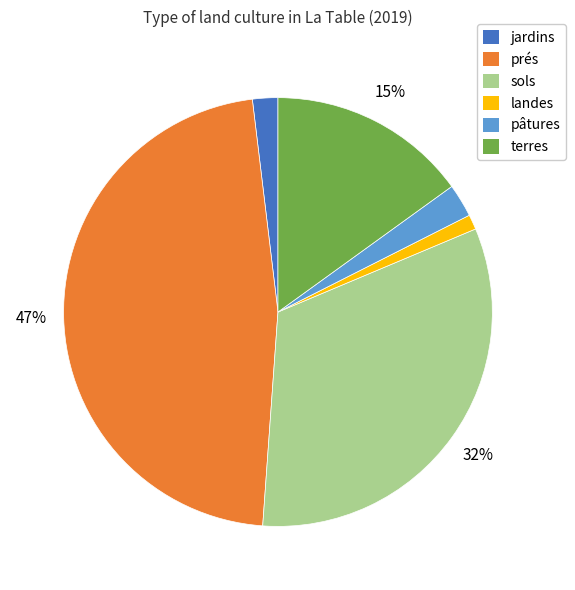

Is it true that sols is 32% of the pie?

True